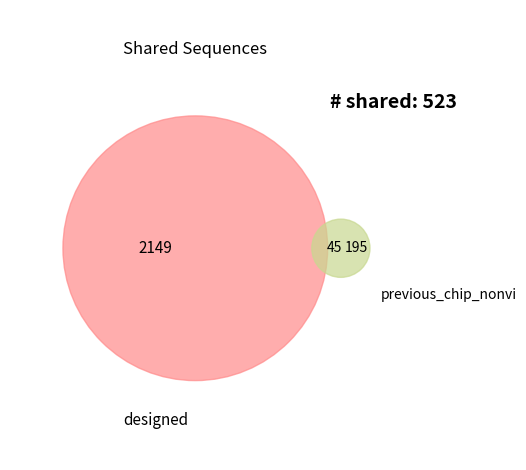

Between 7 and 5, which is larger?

7